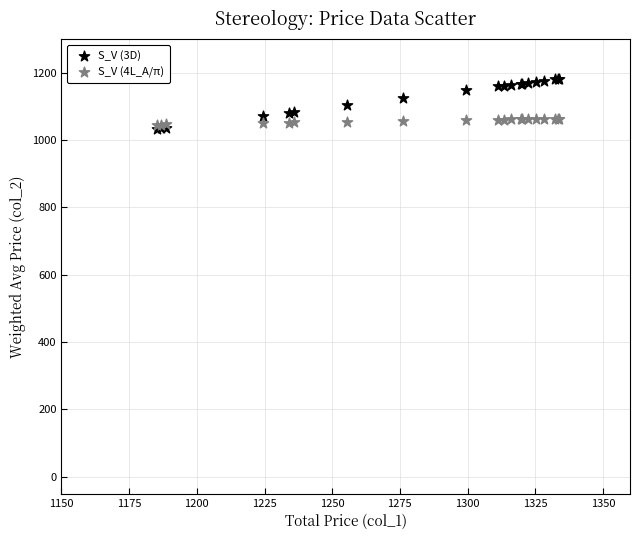

Which series reaches the minimum Y coordinate?

S_V (3D)